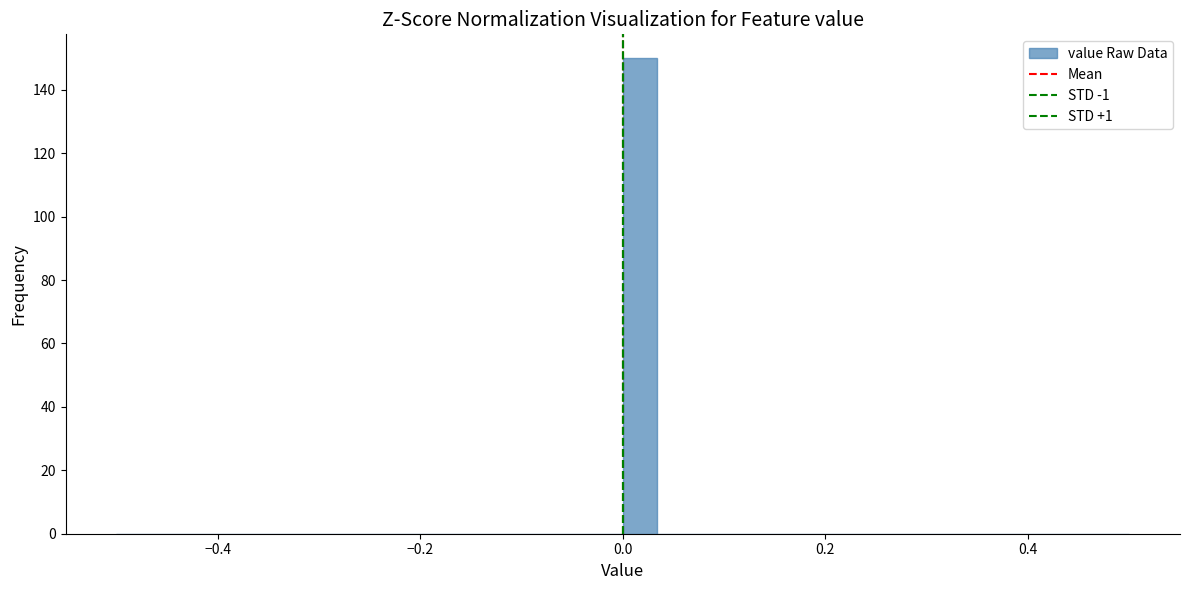

Around what value on the x-axis is the tallest bar? Give the approximate position of its centre, as read against the axis.

0.02